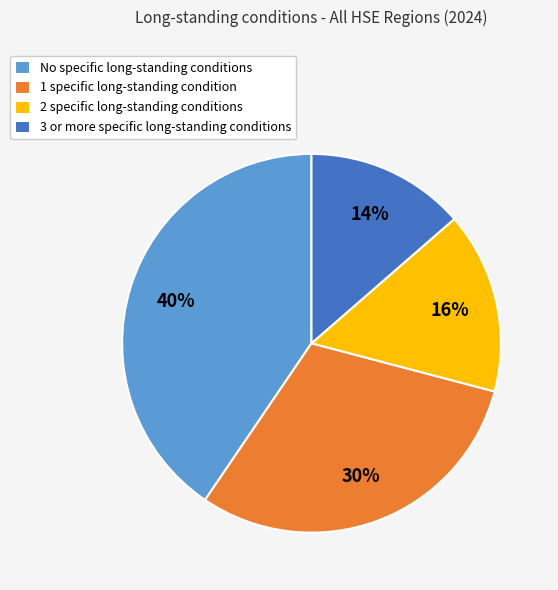

What is the smallest slice in the pie chart?

3 or more specific long-standing conditions